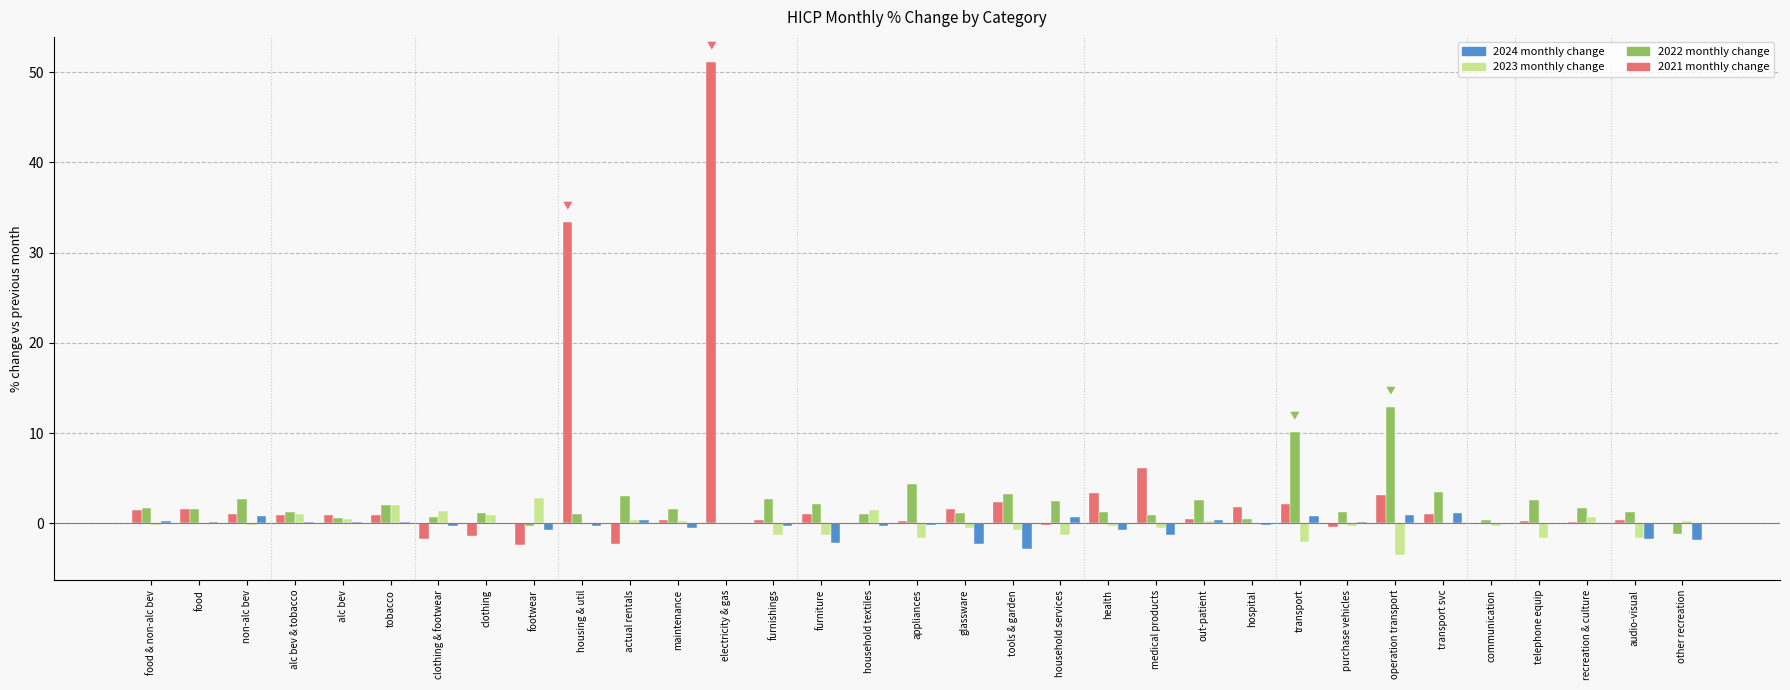

What is the maximum value shown in the chart?

51.2